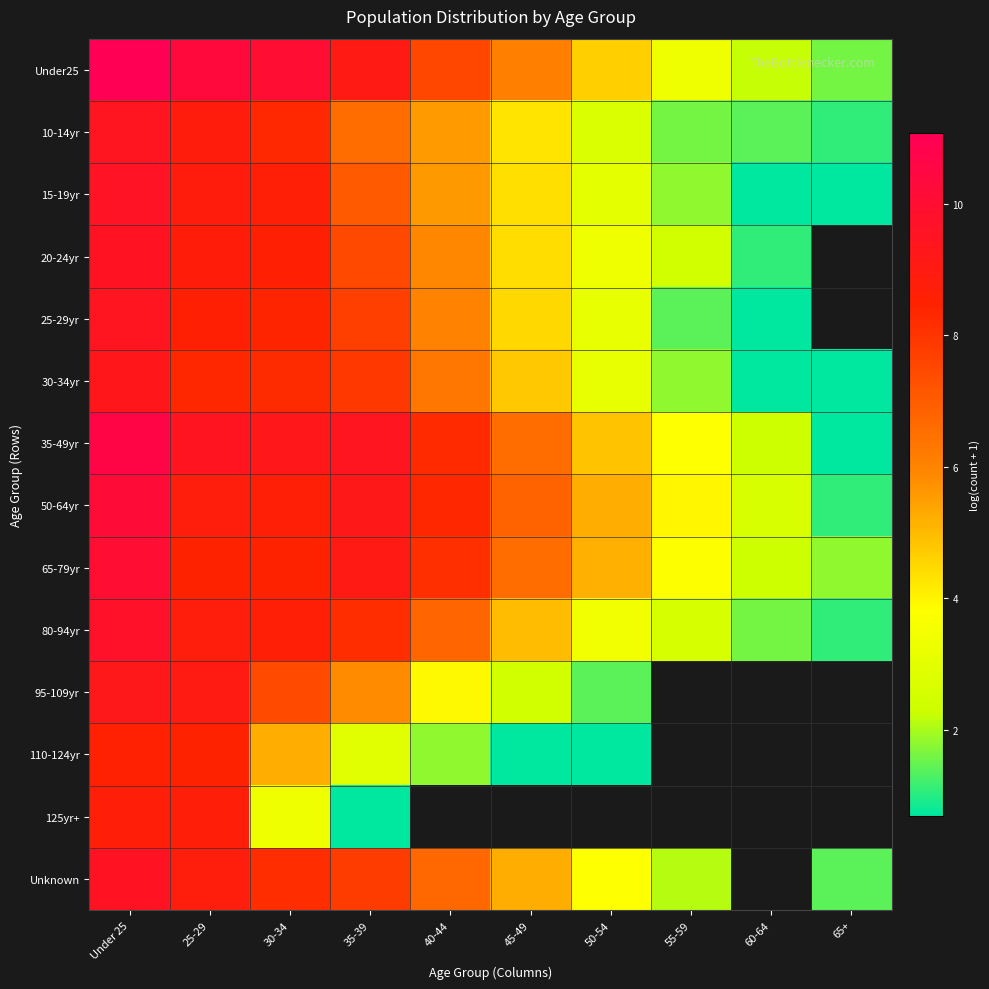

Between 25-29 and 30-34, which is larger?

25-29